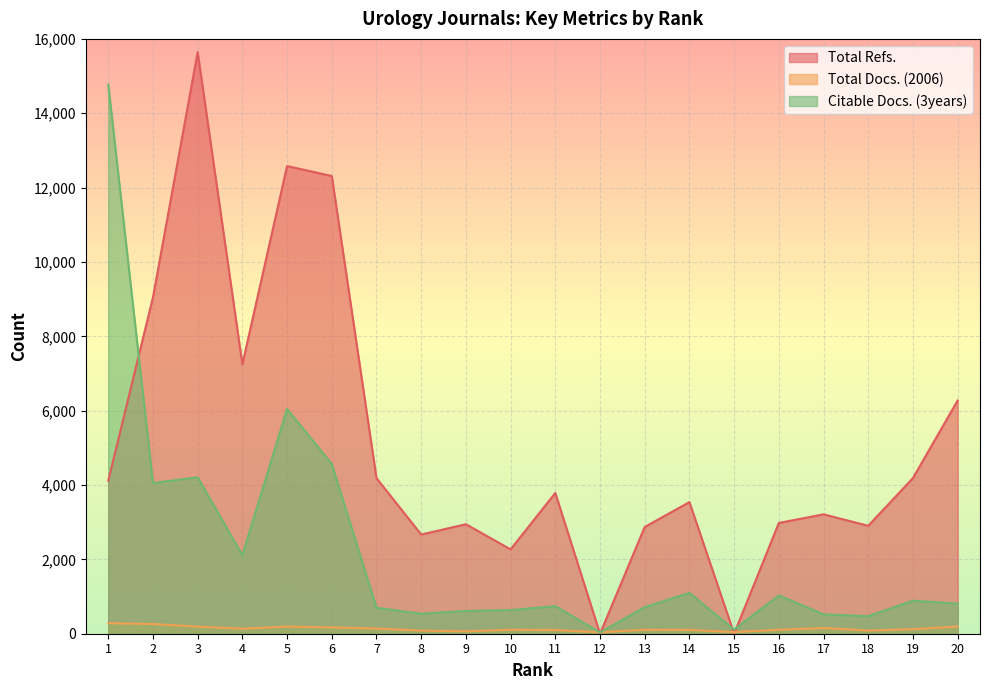

How many lines are shown in the chart?

3